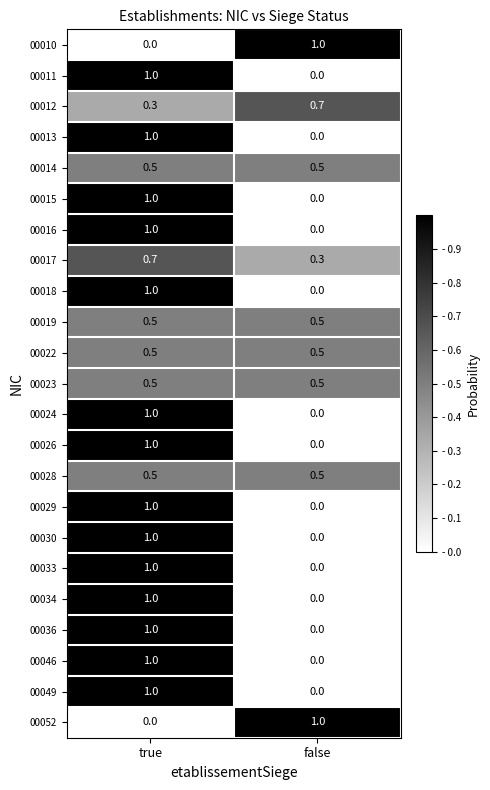

What is the lowest value of the 00017 series?

0.3